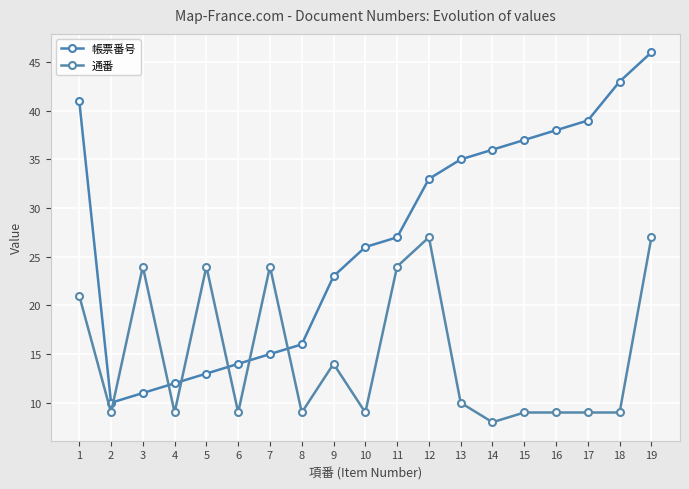

What is the average value of the 通番 series?

15